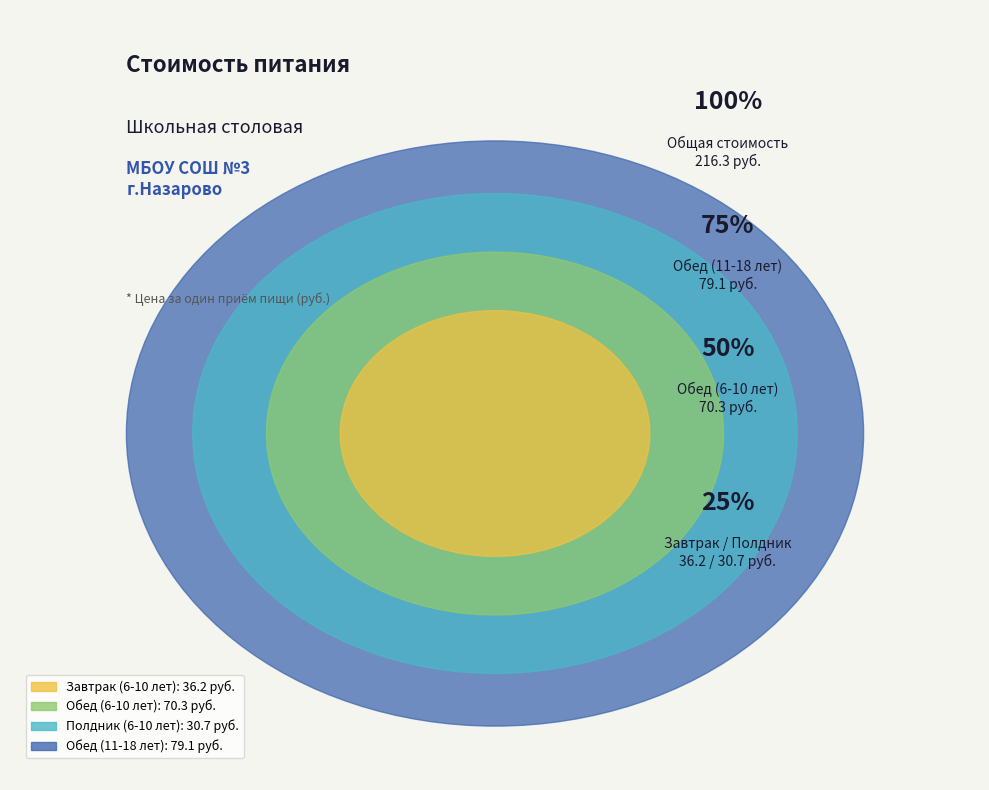

Which has a higher value, Обед (6-10 лет) or Обед (11-18 лет)?

Обед (11-18 лет)